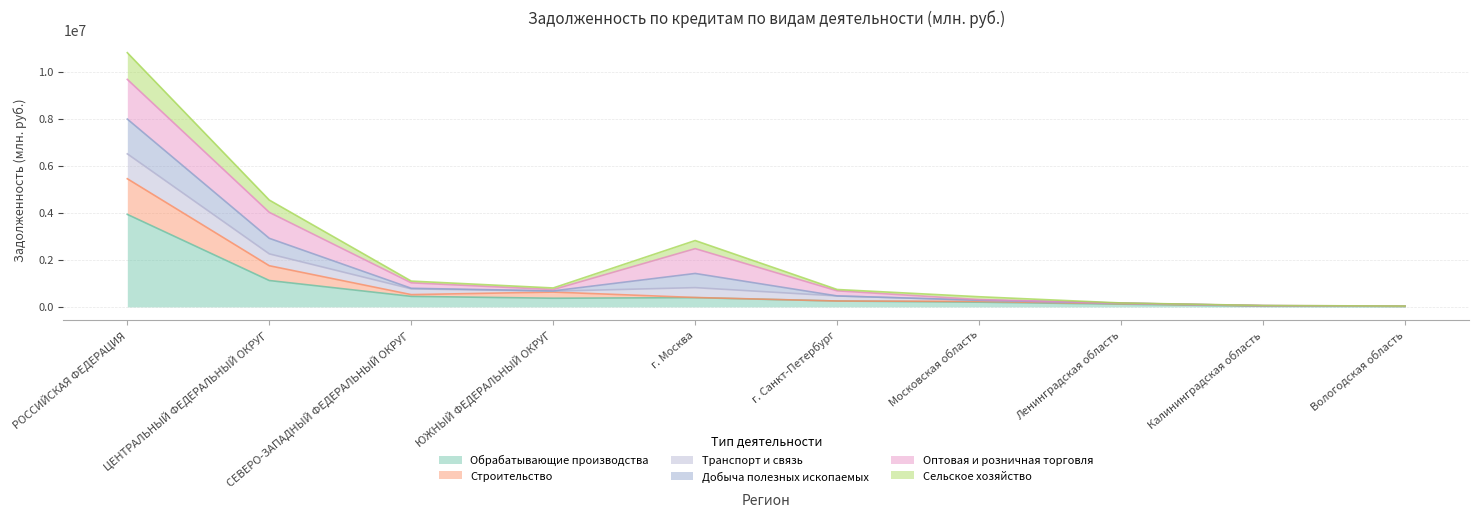

True or false: Сельское хозяйство has a value of 72936 at Московская область.

False